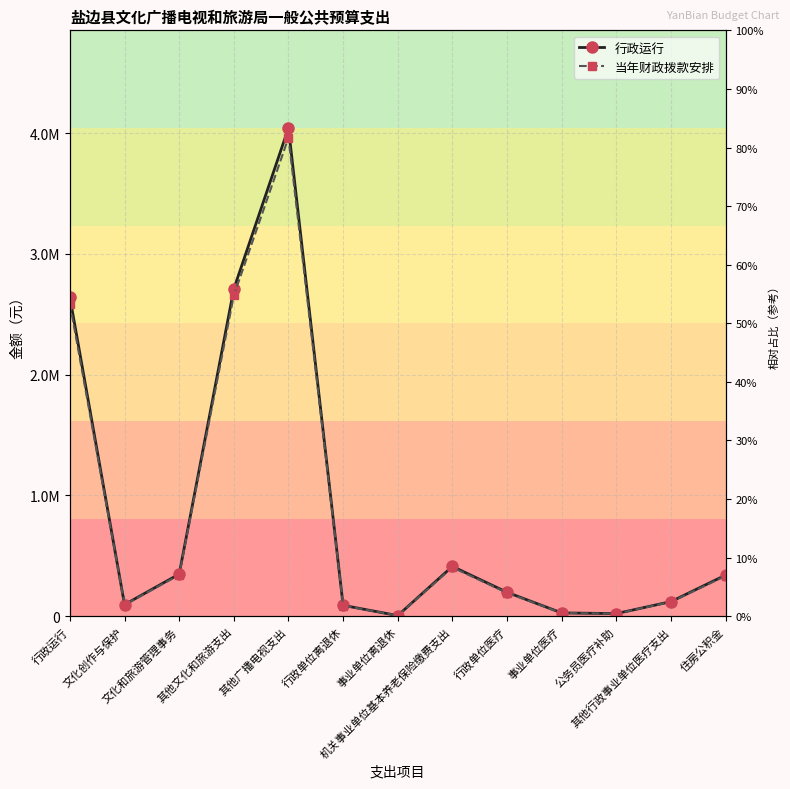

What is the label of the 3rd point from the left?

文化和旅游管理事务